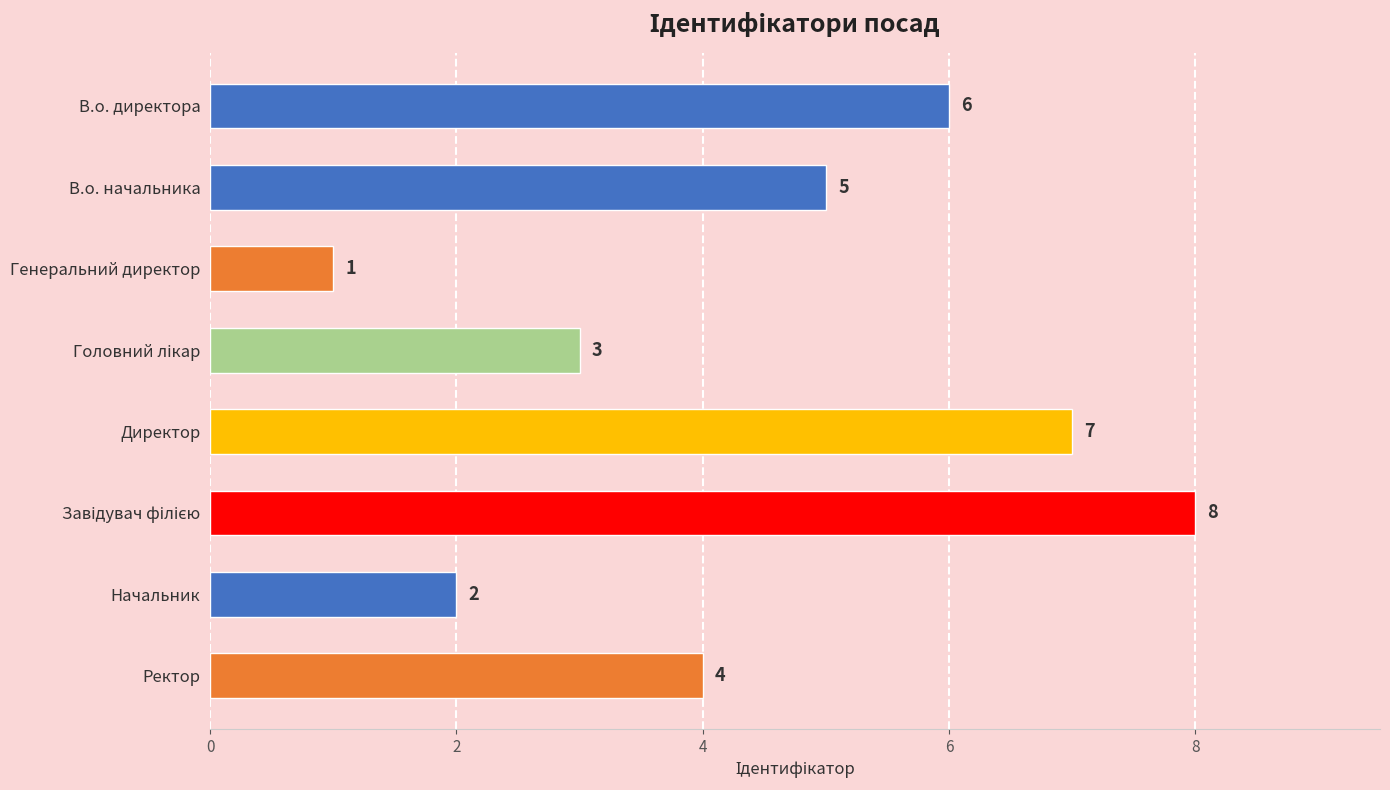

The value at В.о. начальника is 5. True or false?

True